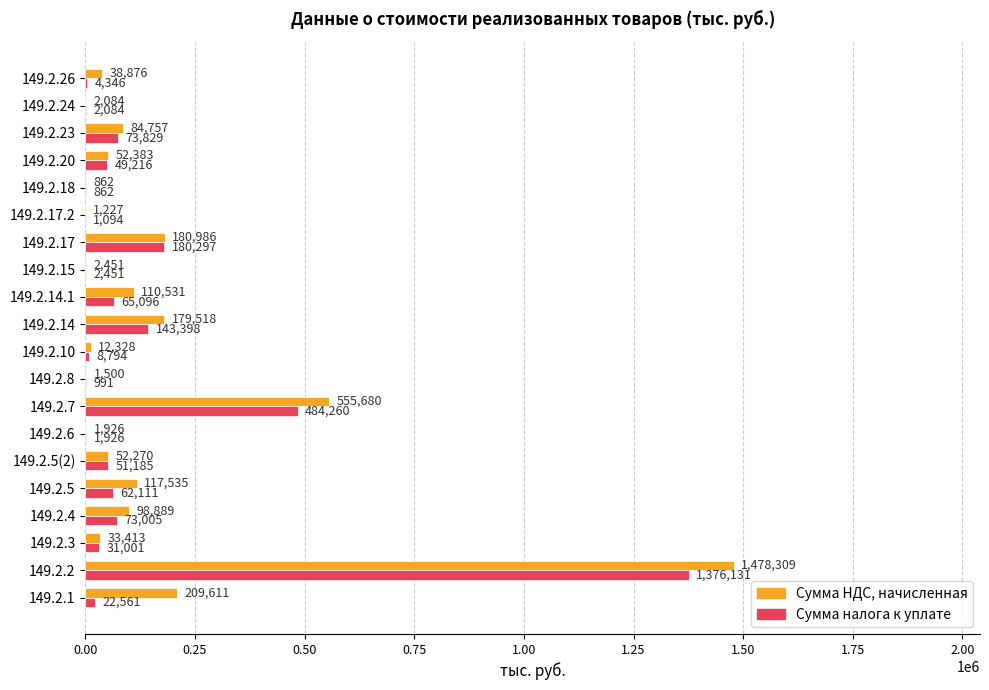

The value of Сумма налога к уплате at 149.2.17.2 is 1094. True or false?

True